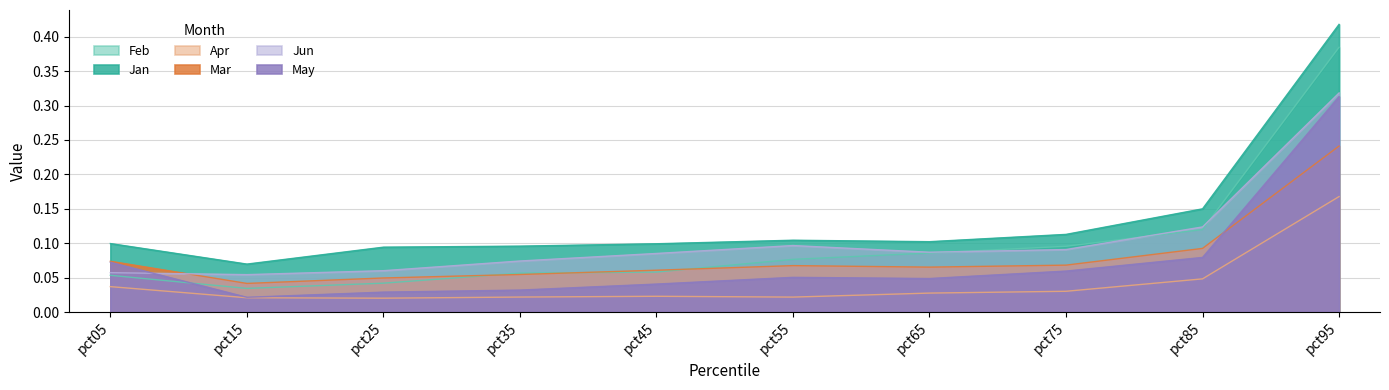

Rank the series by their maximum value, from lowest to highest.

Apr, Mar, May, Jun, Feb, Jan